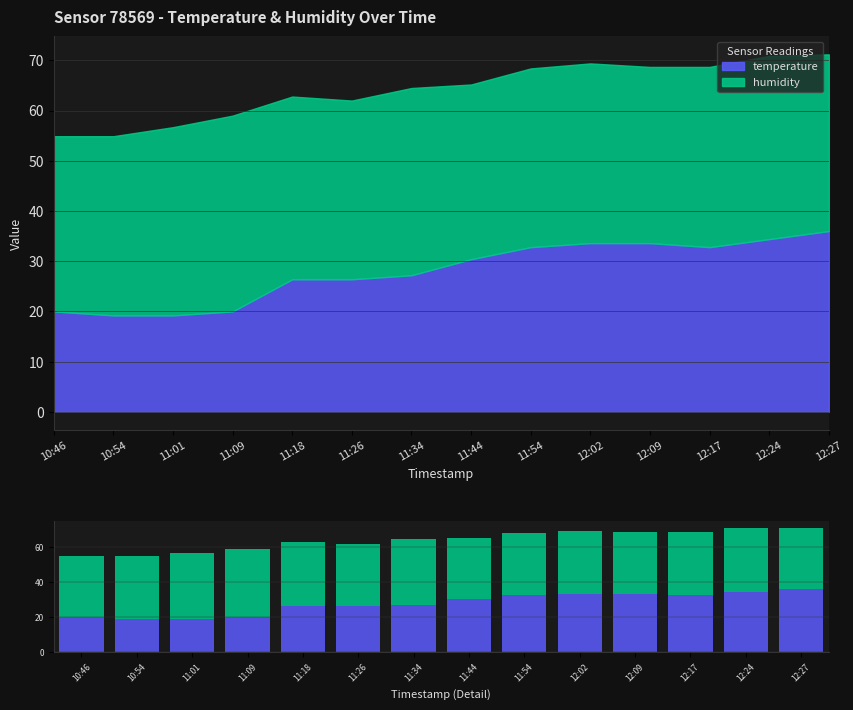

How many categories are shown in the chart?

14